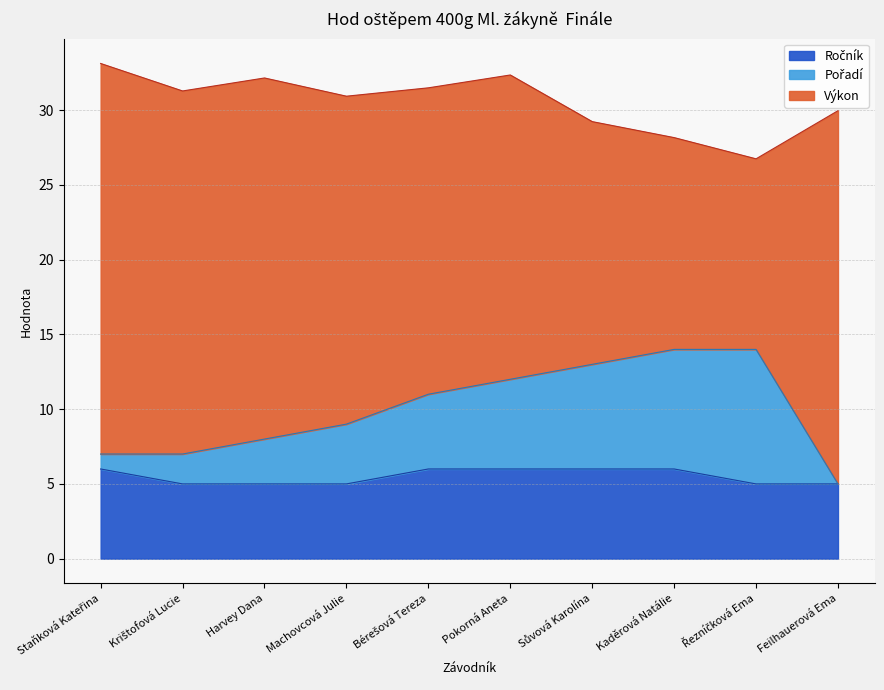

The Ročník series shows 5 at Krištofová Lucie. True or false?

True